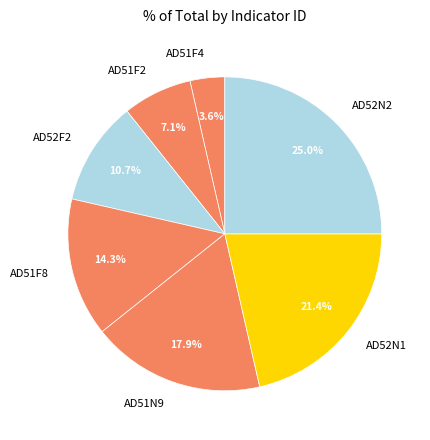

Does AD51N9 represent more than half of the total?

No